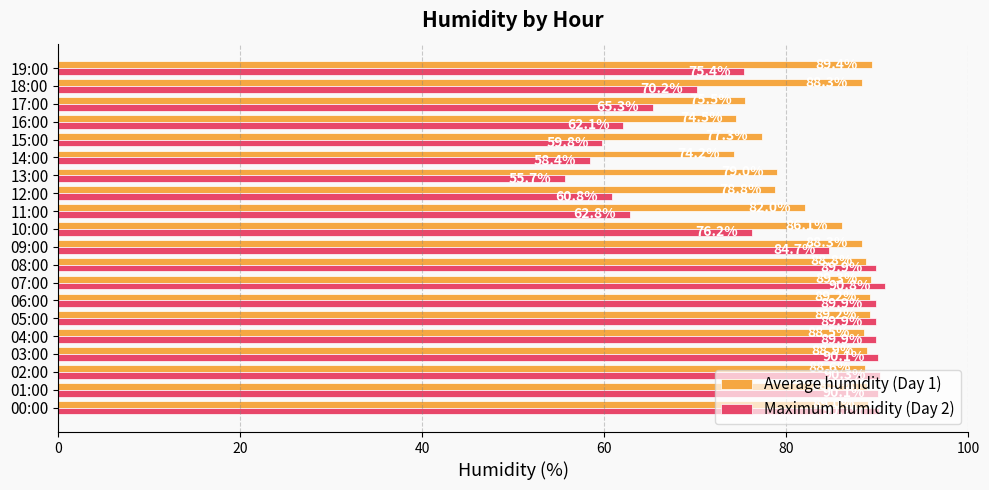

The value of Average humidity (Day 1) at 08:00 is 20.8. True or false?

False